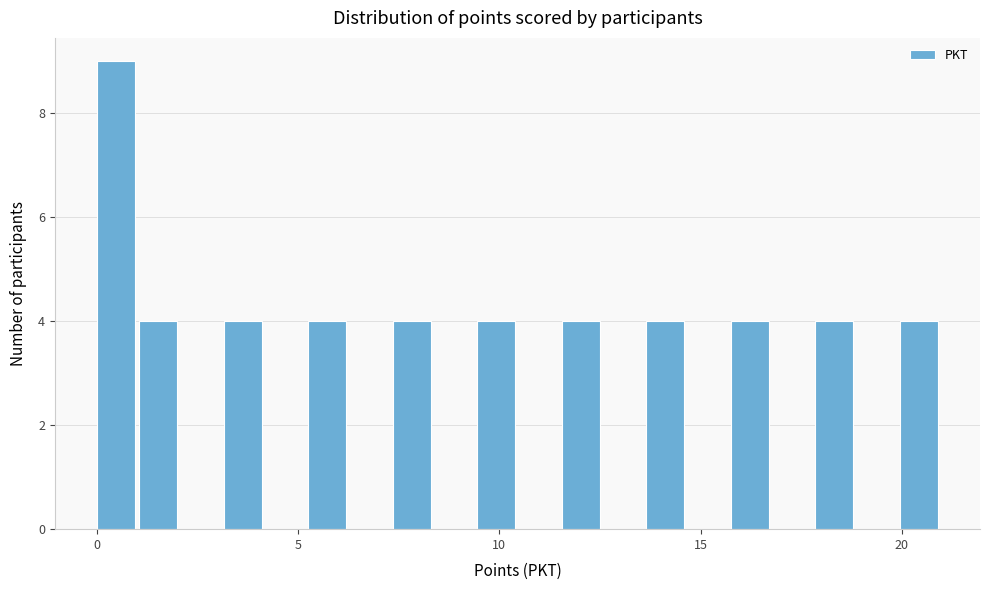

Read against the x-axis, roughly where is the centre of the tallest bar?

0.5